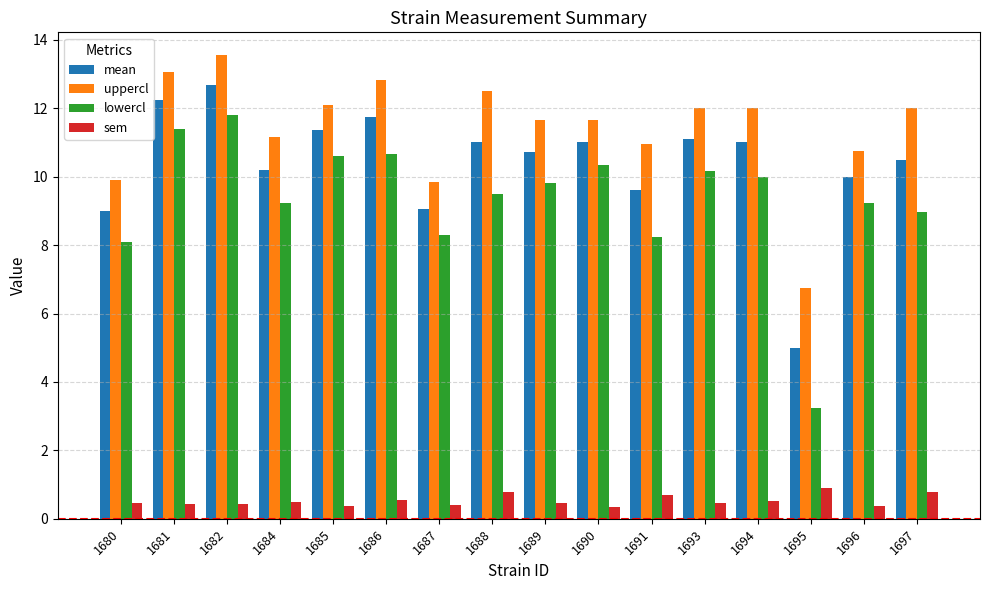

At how many categories does at least one series exceed 7?

15